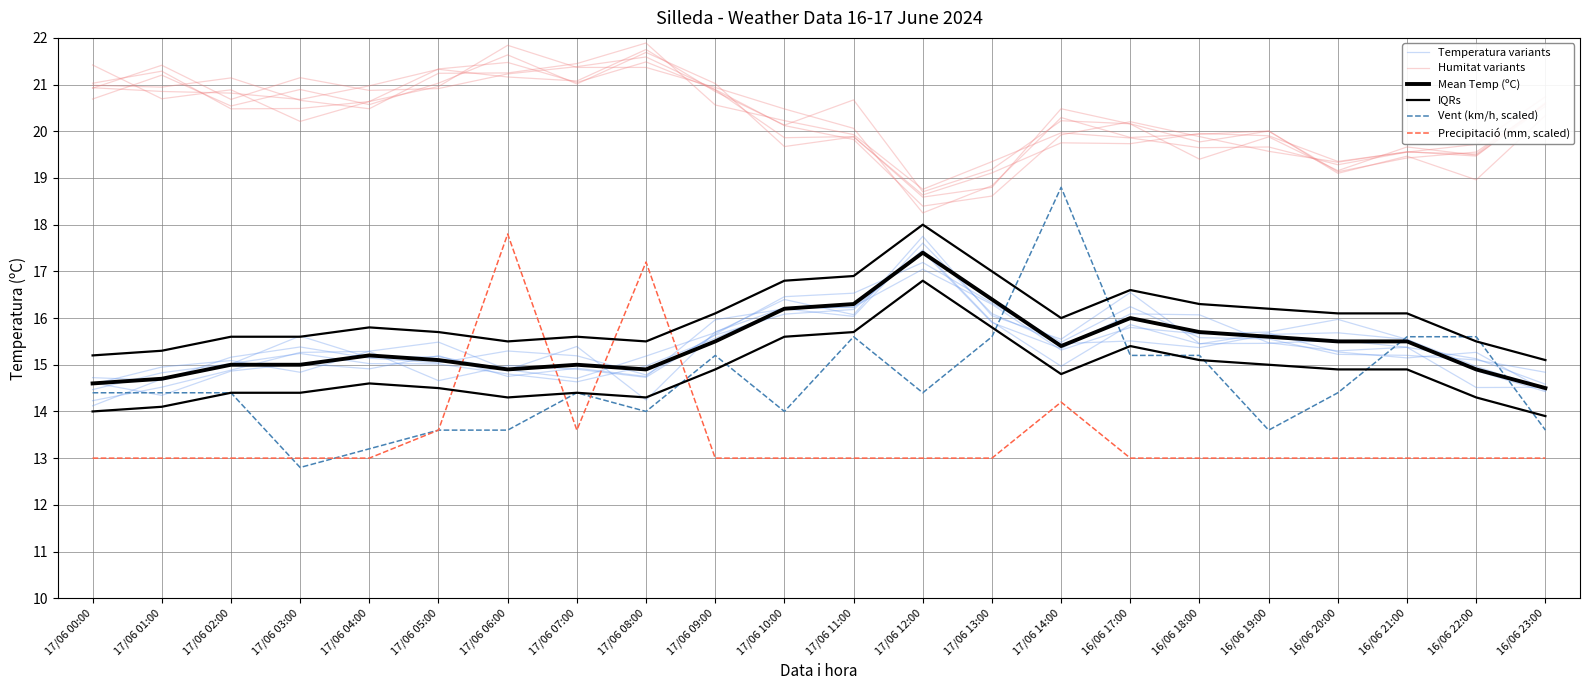

At which label does IQRs first exceed 16?

17/06 09:00